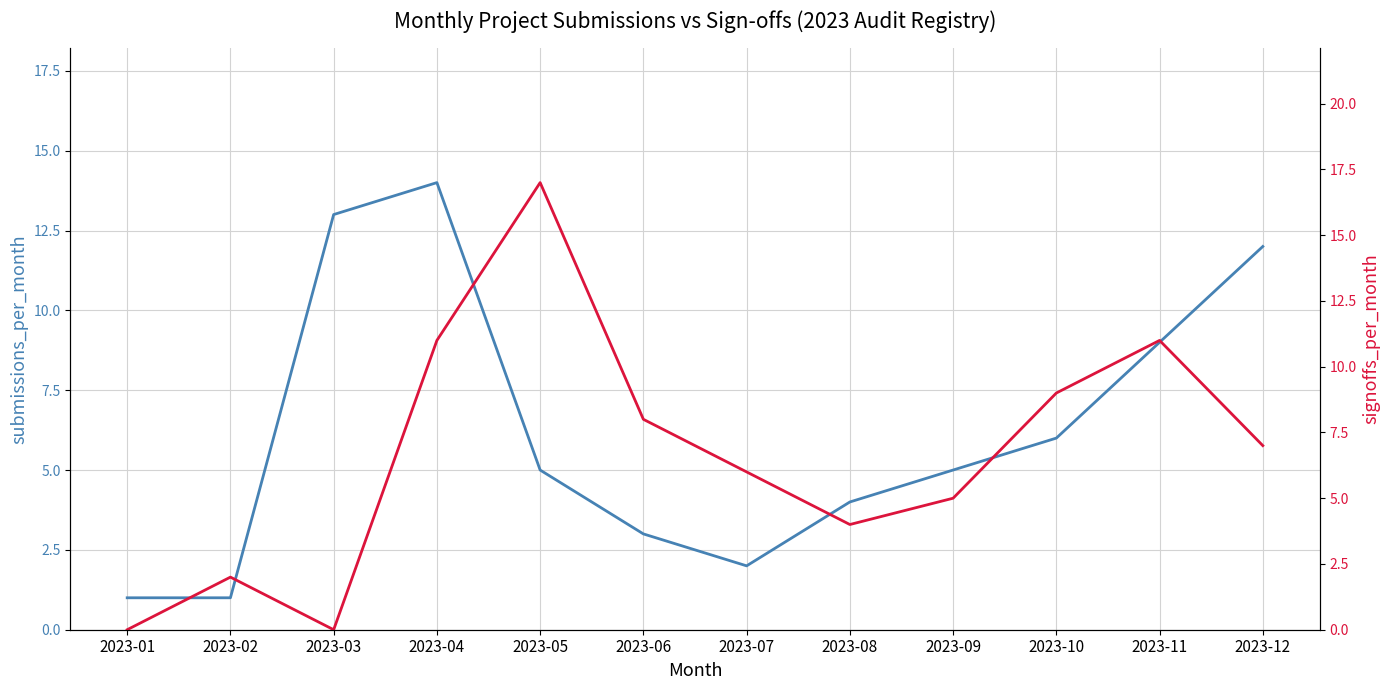

Where is the first local maximum for submissions_per_month?

2023-04